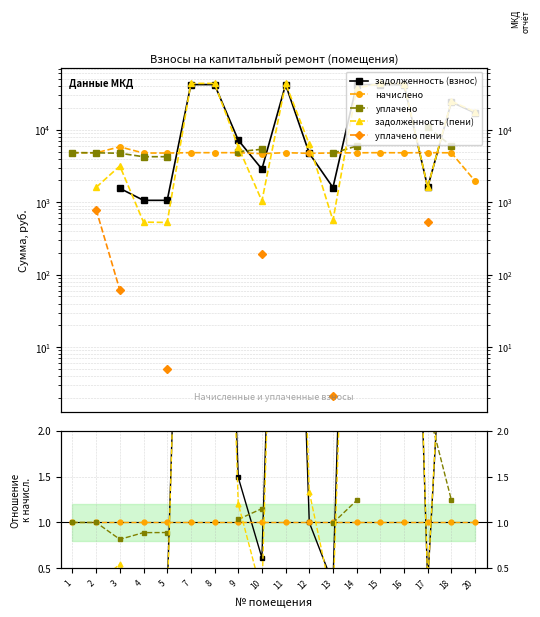

How many values in уплачено are above zero?

11